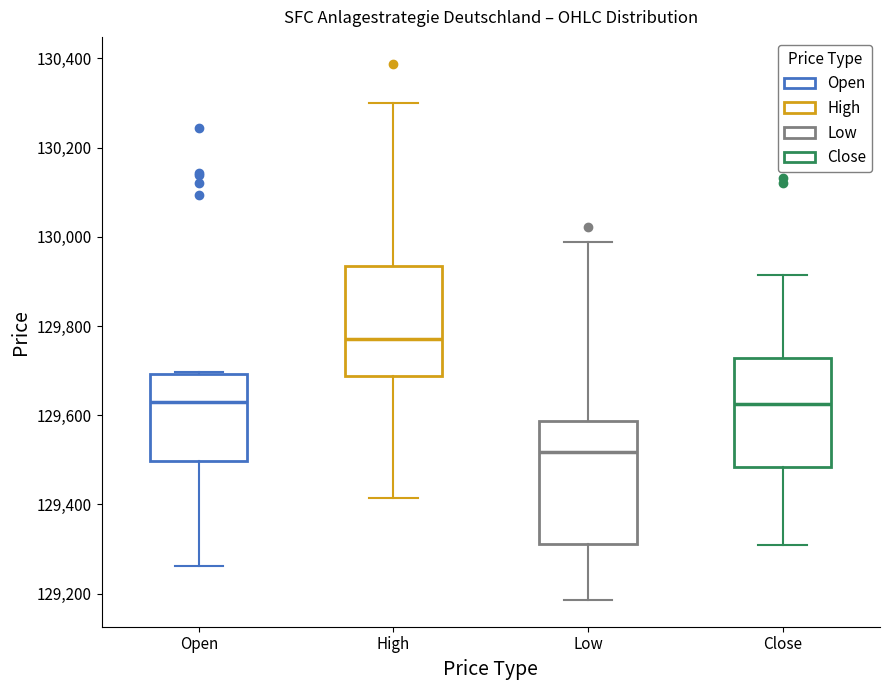

Where does the upper whisker of the box for High end on the y-axis? The values are not printed on the chart, so give them approximately, as read against the axis.

130300